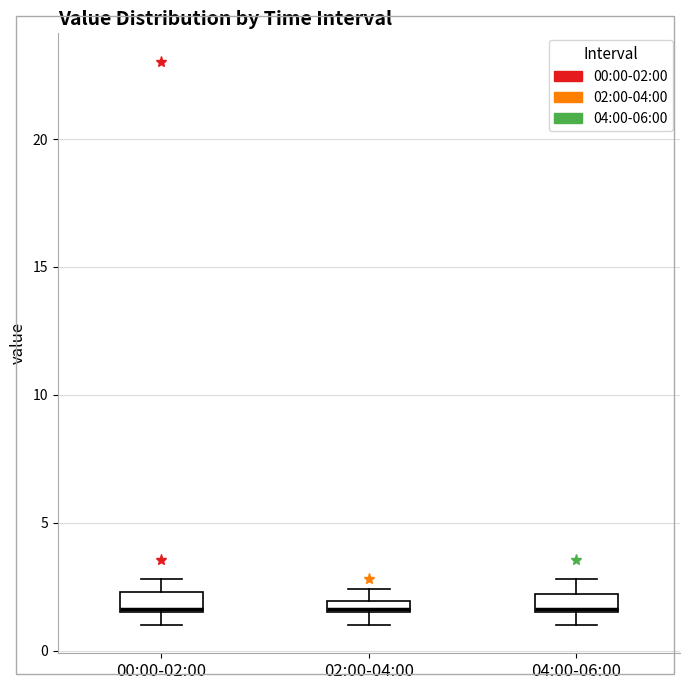

Where is the upper edge of the box for 02:00-04:00 on the y-axis? The values are not printed on the chart, so give them approximately, as read against the axis.

2.0